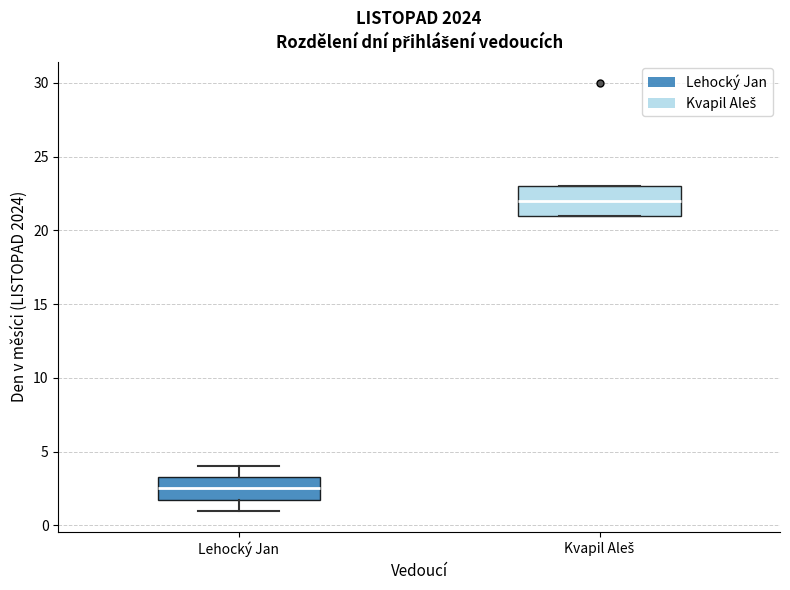

Comparing the boxes themselves (not the whiskers), which one is the tallest?

Kvapil Aleš